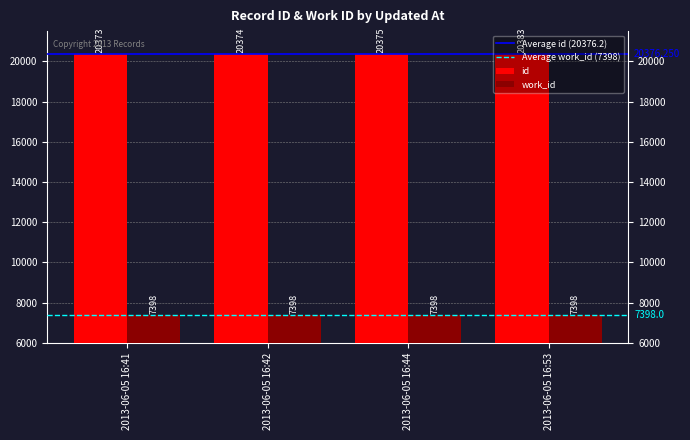

What is the sum of all values?

81505